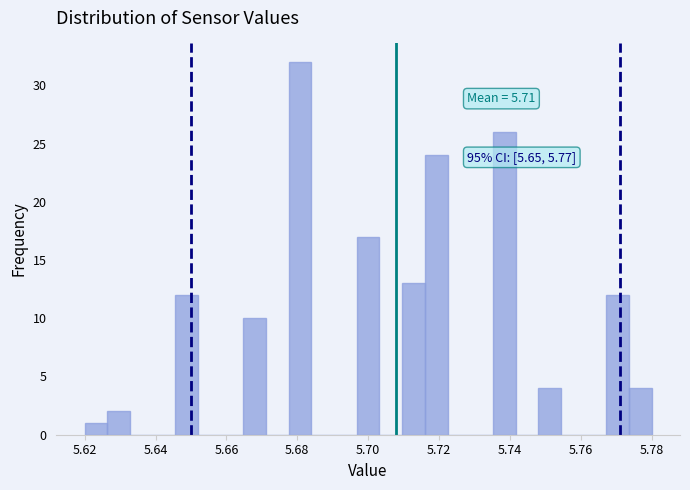

Read against the x-axis, roughly where is the centre of the tallest bar?

5.680